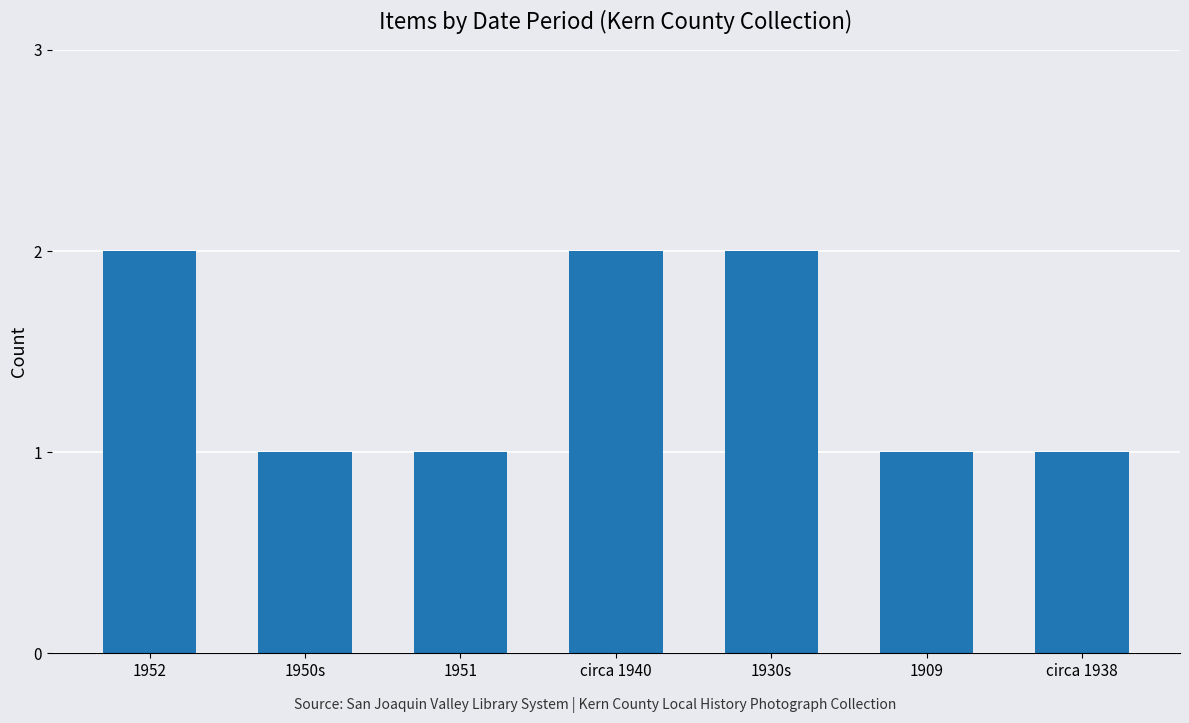

What is the sum of all values?

10